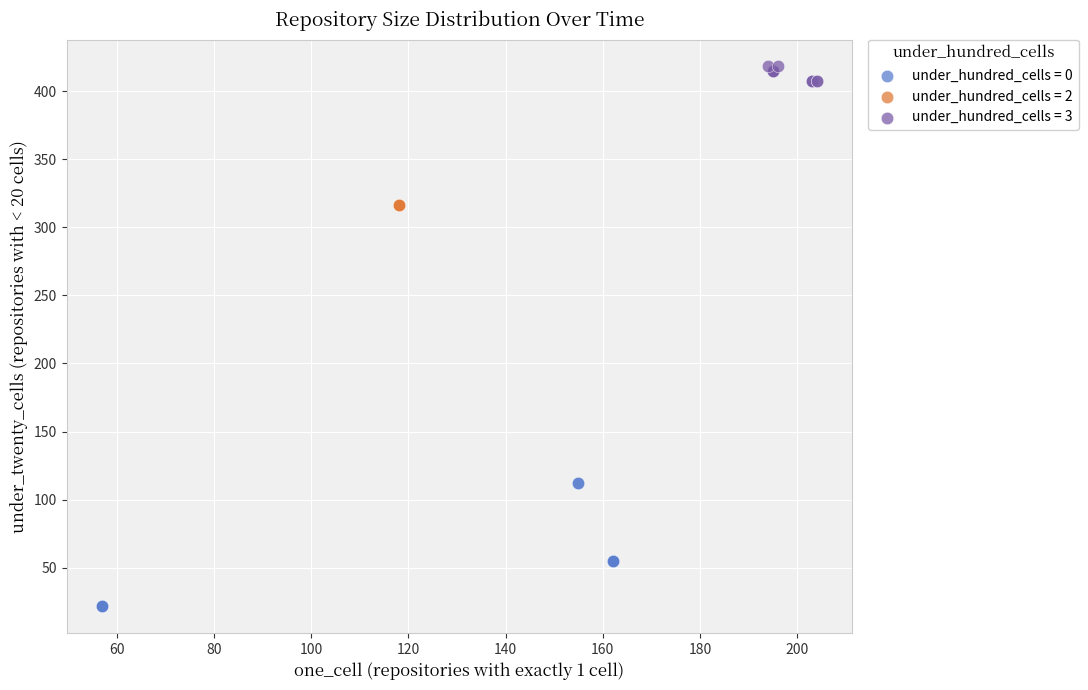

Which series reaches the maximum Y coordinate?

under_hundred_cells = 3